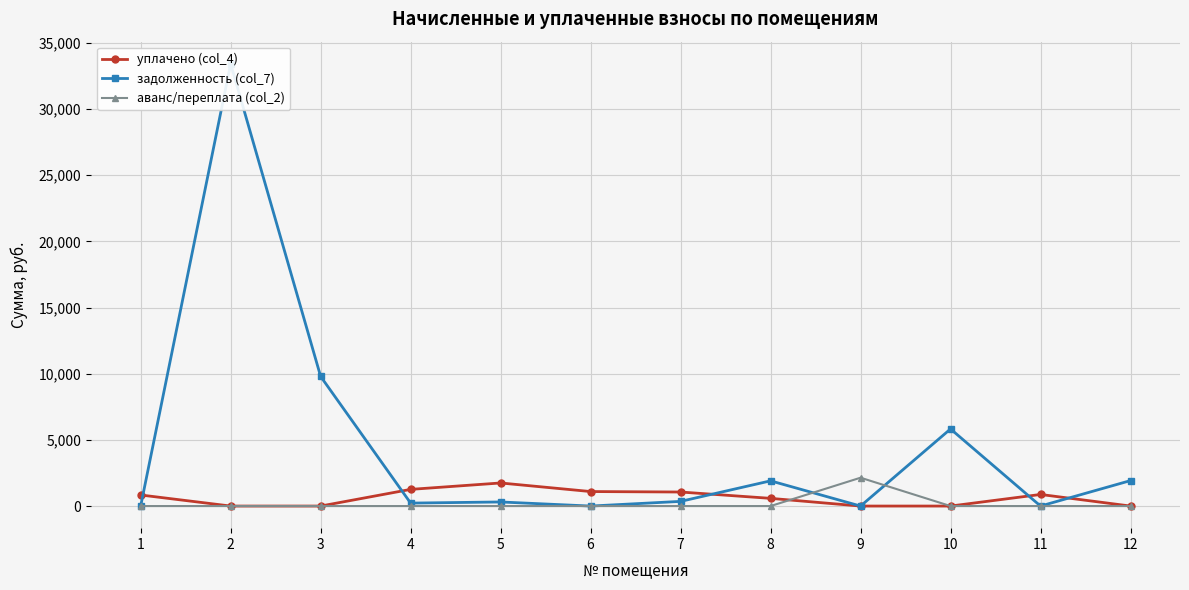

Reading left to right, what are all the values shown in this chart?

уплачено (col_4): 1=836.0	2=0.0	3=0.0	4=1260.1	5=1744.5	6=1096.1	7=1060.7	8=582.0	9=0.0	10=0.0	11=876.0	12=0.0
задолженность (col_7): 1=0.0	2=33427.2	3=9796.1	4=223.2	5=309.0	6=0.0	7=352.7	8=1905.2	9=0.0	10=5827.4	11=1.5	12=1923.9
аванс/переплата (col_2): 1=0.0	2=0.0	3=0.0	4=0.0	5=0.0	6=0.0	7=0.0	8=0.0	9=2142.4	10=0.0	11=0.0	12=0.0